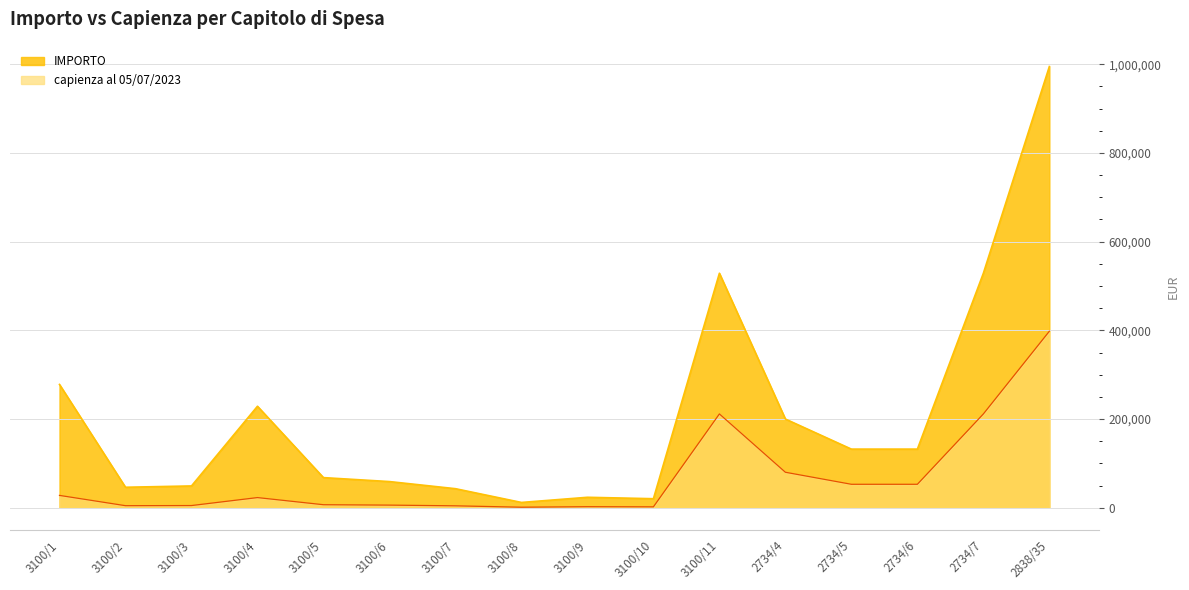

Which series changed the most between 2734/6 and 2838/35?

IMPORTO